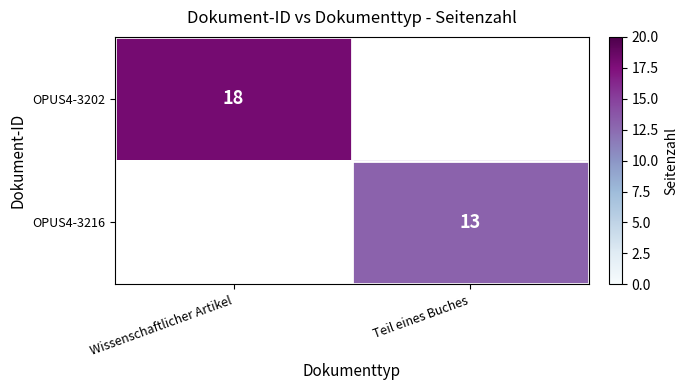

Is it true that OPUS4-3216 equals 21 at Teil eines Buches?

False